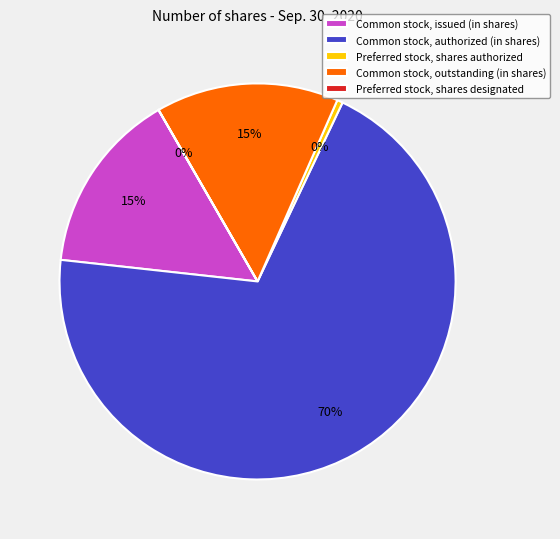

What is the majority slice?

Common stock, authorized (in shares)